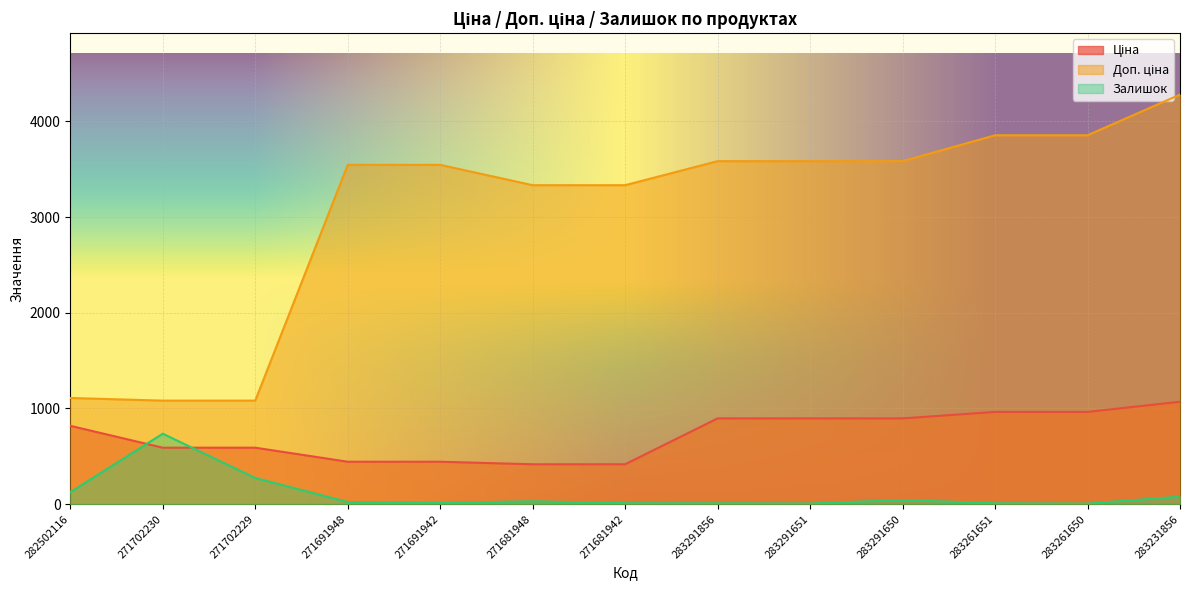

Rank the series by their average value, from highest to lowest.

Доп. ціна, Ціна, Залишок